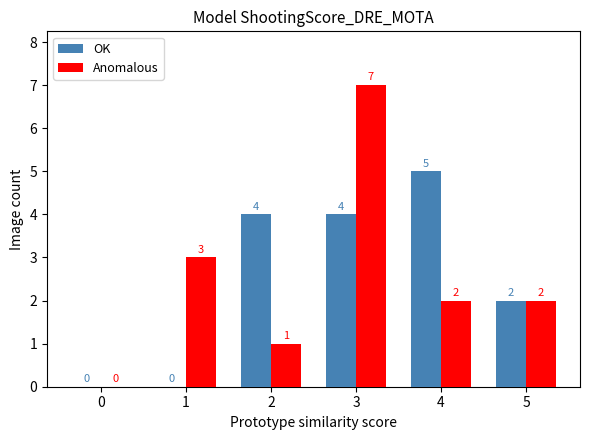

How many data points does each series have?

6